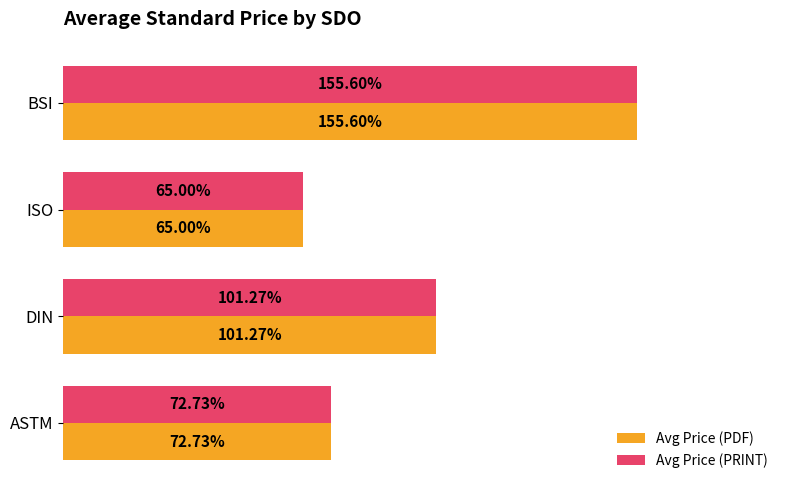

What are all the series names shown in the legend?

Avg Price (PDF), Avg Price (PRINT)